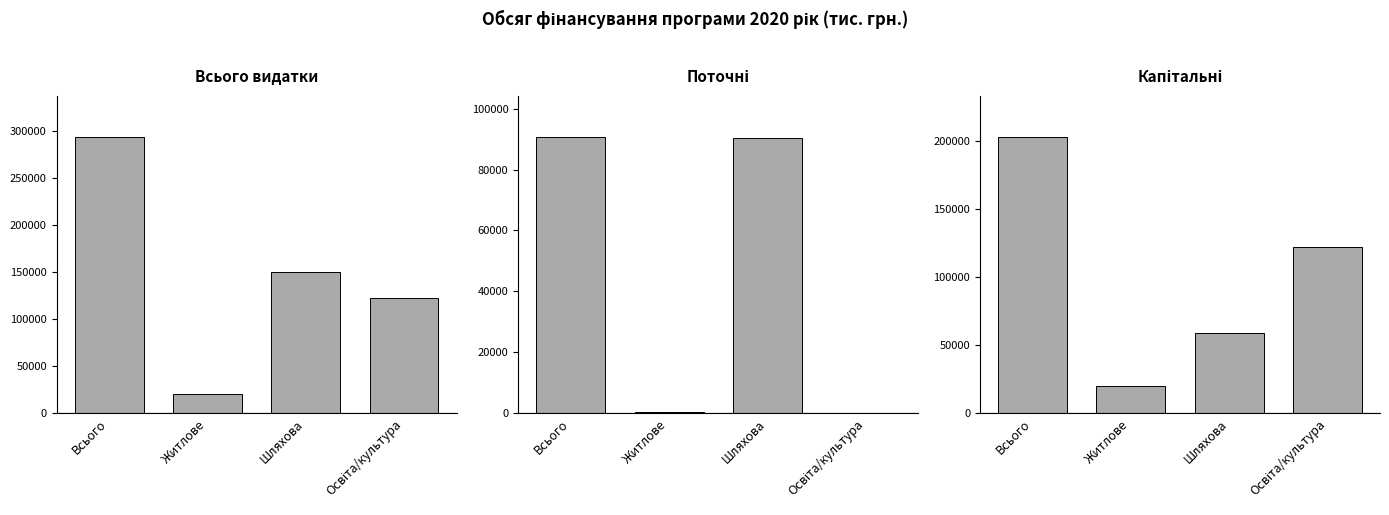

Which series has the largest total across all categories?

Всього видатки